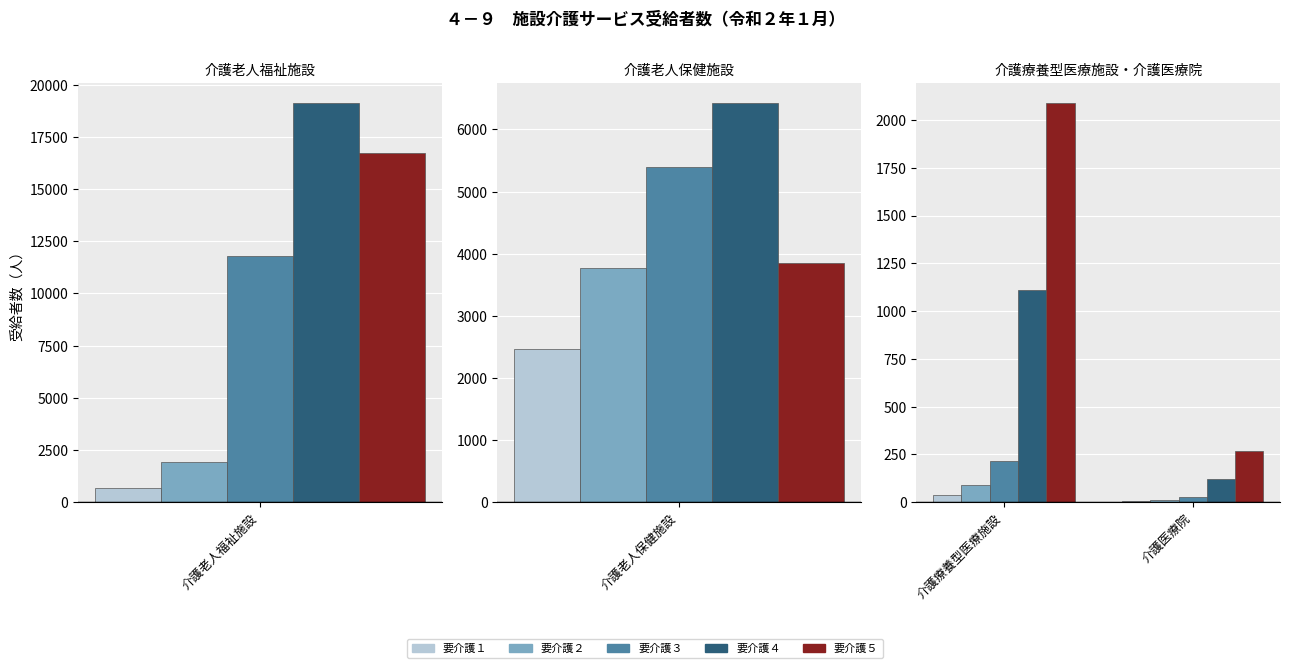

What are all the series names shown in the legend?

要介護１, 要介護２, 要介護３, 要介護４, 要介護５